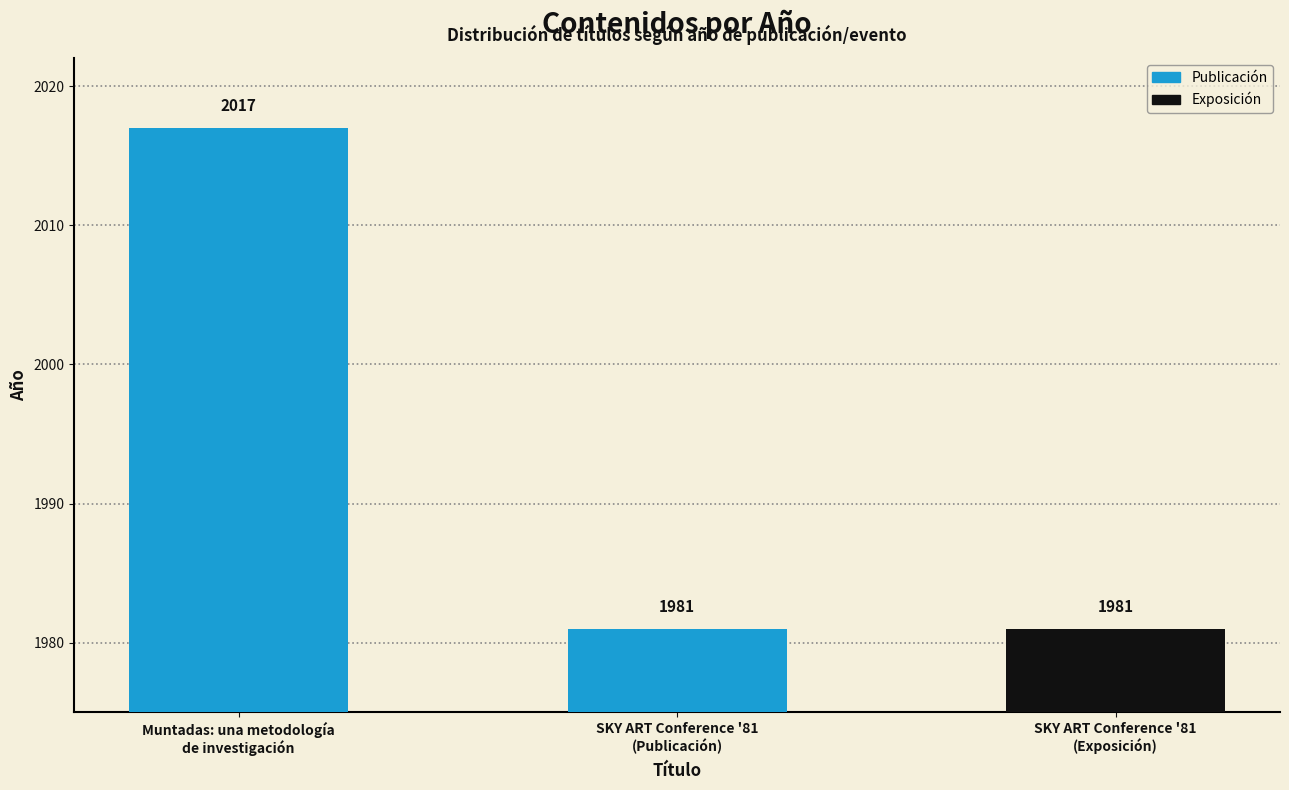

What is the maximum value shown in the chart?

2017